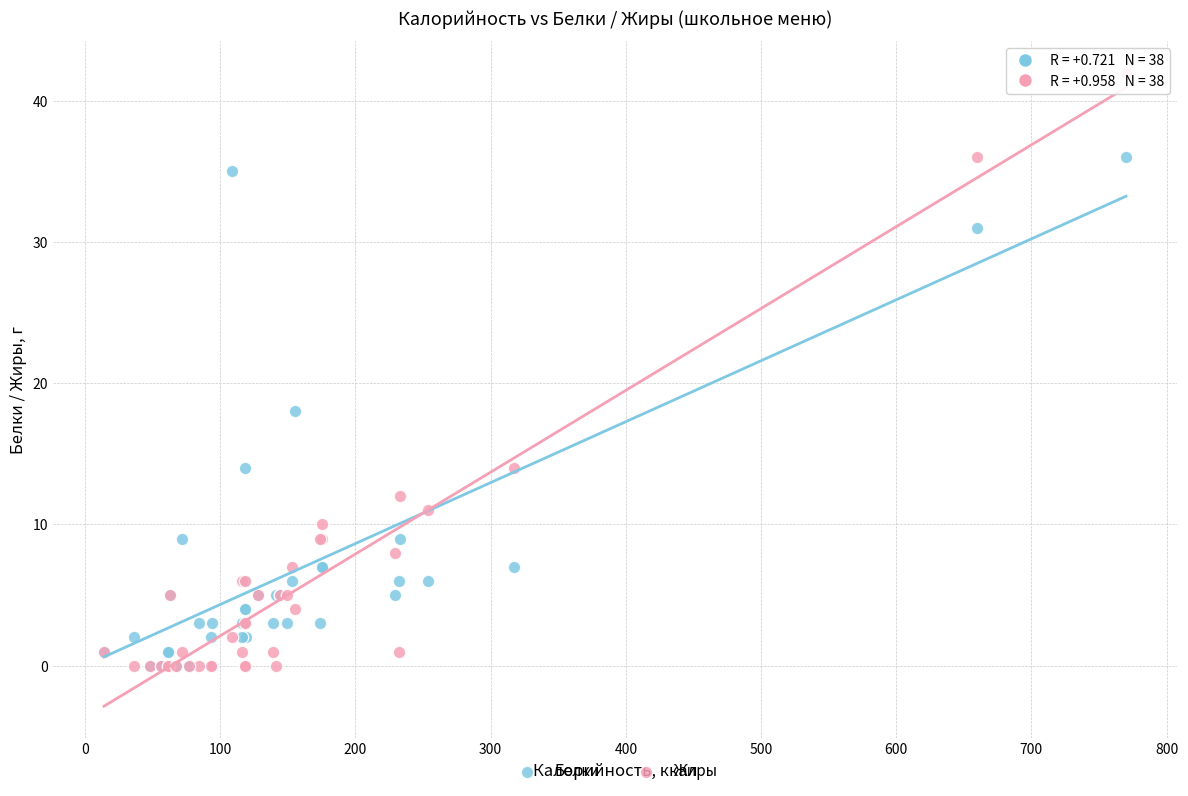

In the Жиры series, what Y value is closest to 21?

14